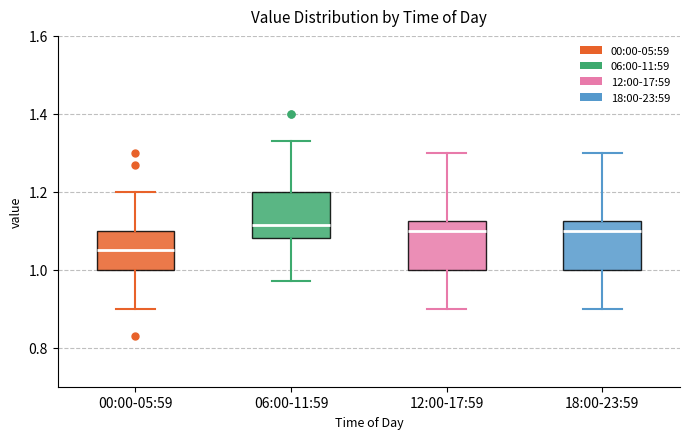

Reading left to right, transcribe this box plot: for each box, give where its median line is, the range the box spans, and where its two whiskers end, as read against the y-axis. The values are not printed on the chart, so give them approximately, as read against the axis.

00:00-05:59: median 1.06, box 1.00 to 1.10, whiskers 0.90 to 1.20
06:00-11:59: median 1.12, box 1.08 to 1.20, whiskers 0.98 to 1.34
12:00-17:59: median 1.10, box 1.00 to 1.12, whiskers 0.90 to 1.30
18:00-23:59: median 1.10, box 1.00 to 1.12, whiskers 0.90 to 1.30